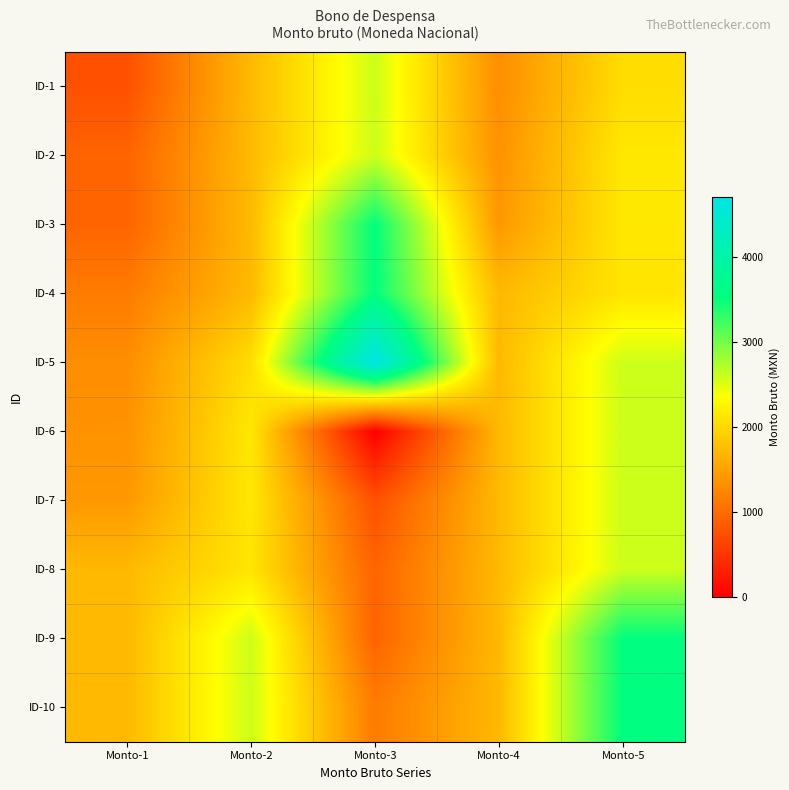

Which series has the largest total across all categories?

ID-5